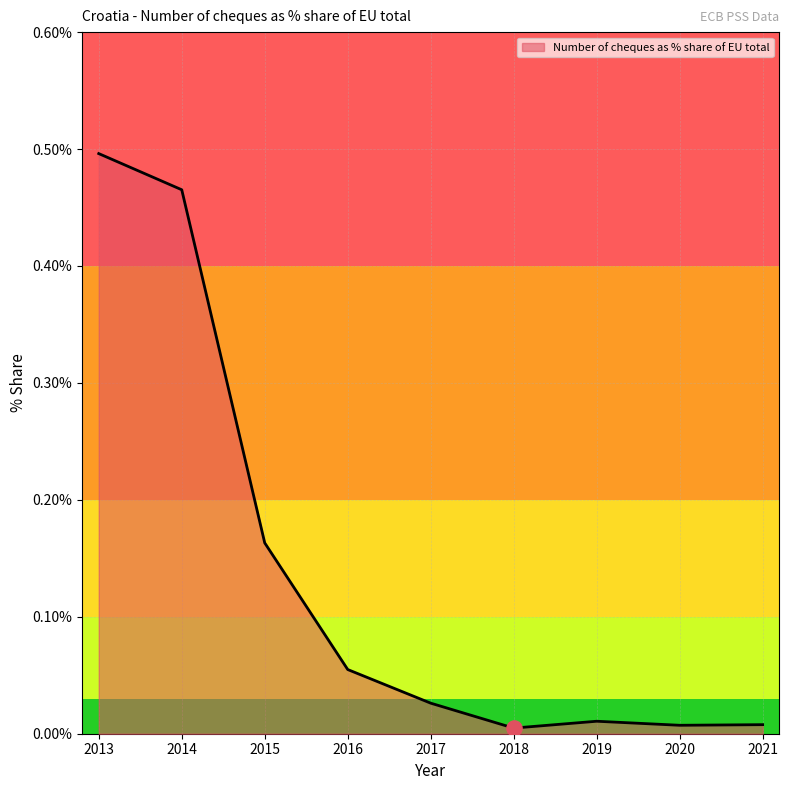

Which has a higher value, 2020 or 2016?

2016